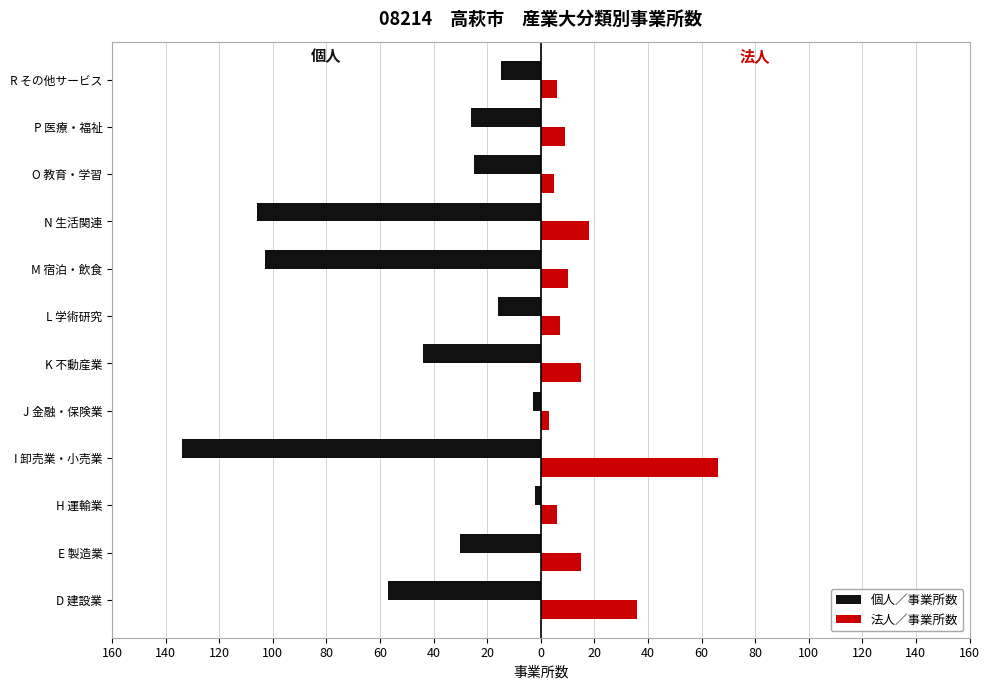

What are all the series names shown in the legend?

個人／事業所数, 法人／事業所数